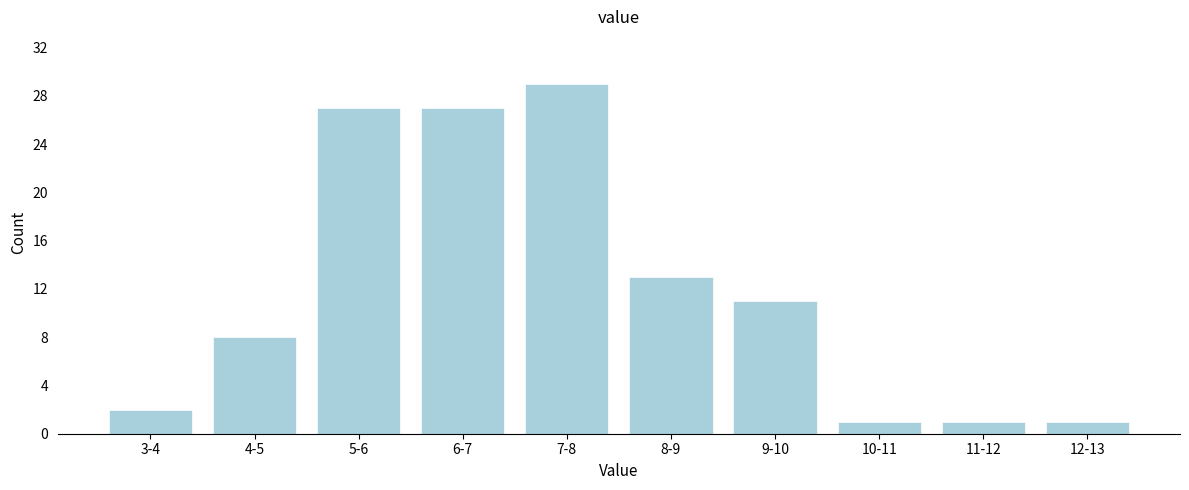

Reading left to right, what are all the values shown in this chart?

3-4=2	4-5=8	5-6=27	6-7=27	7-8=29	8-9=13	9-10=11	10-11=1	11-12=1	12-13=1